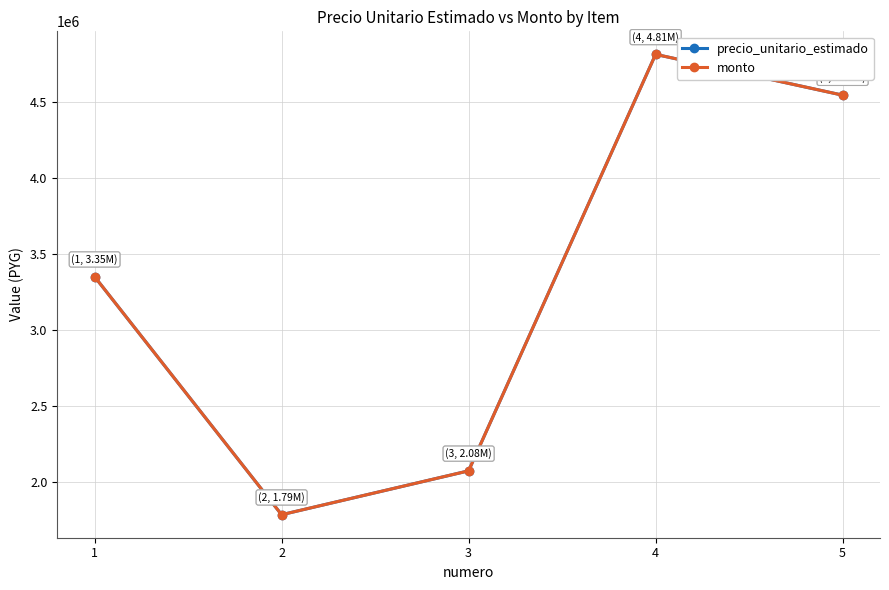

How many lines are shown in the chart?

2